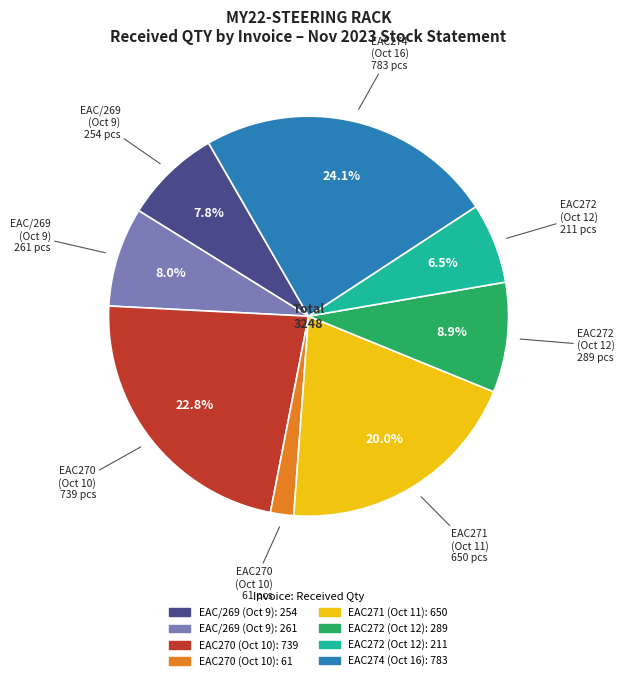

Is there a majority slice in this chart?

No